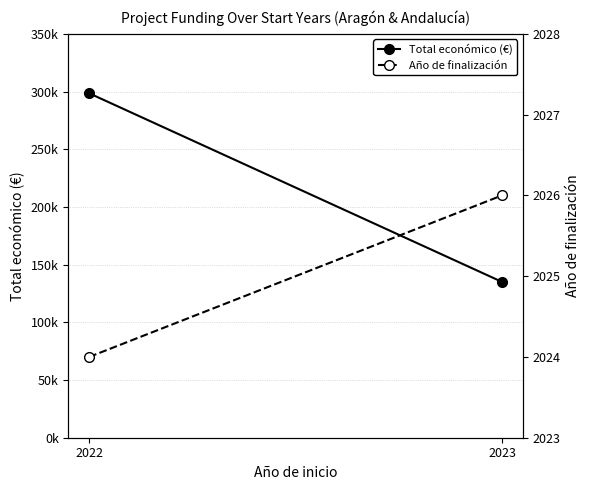

How many series are shown in this chart?

2